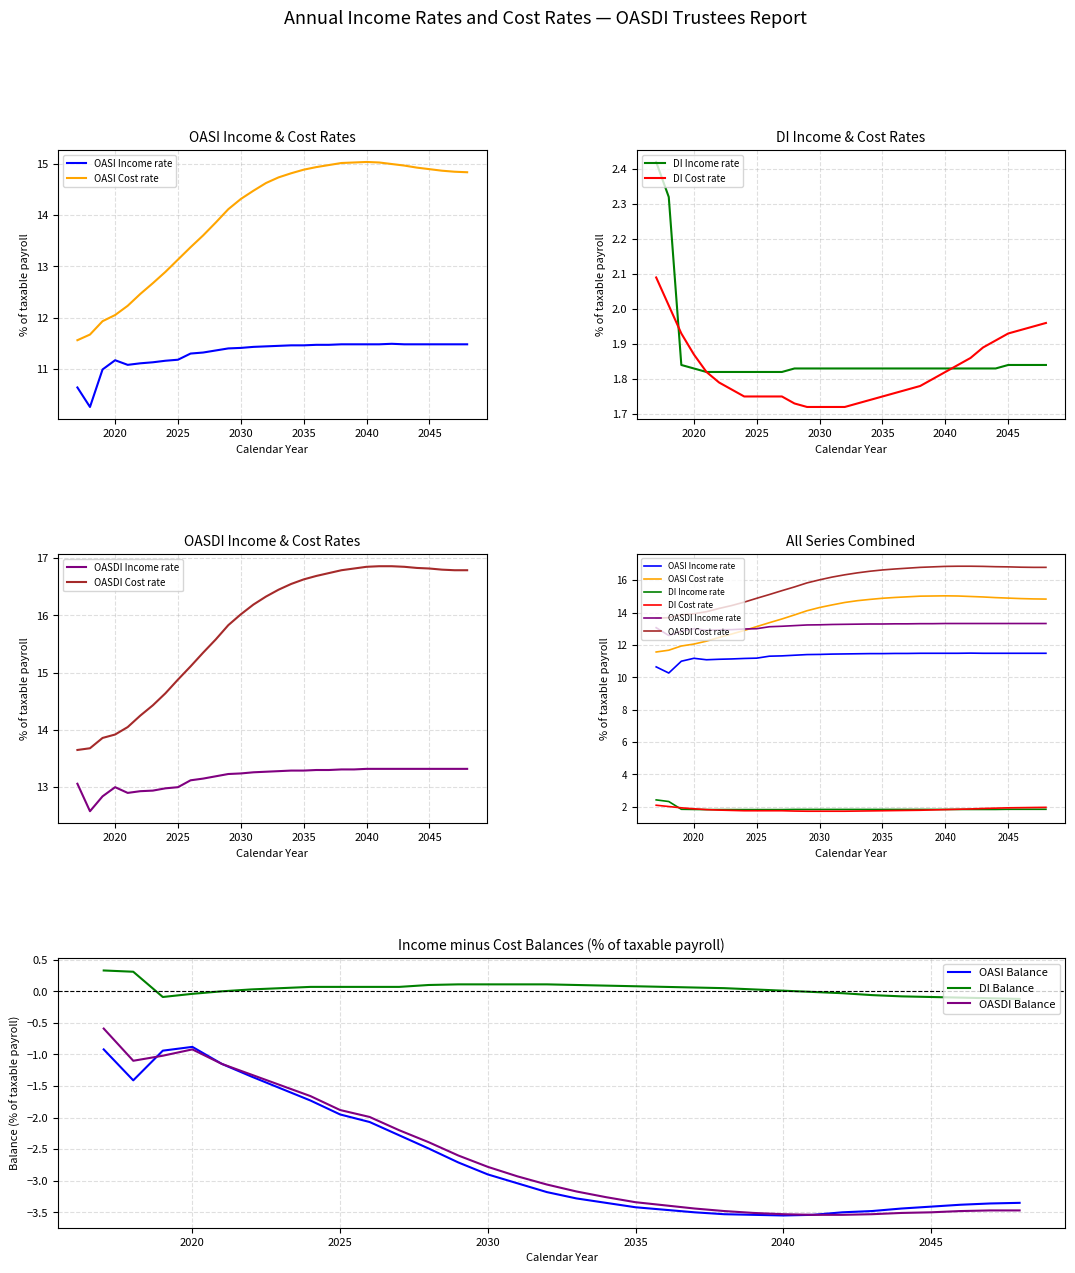

How many series are shown in this chart?

6